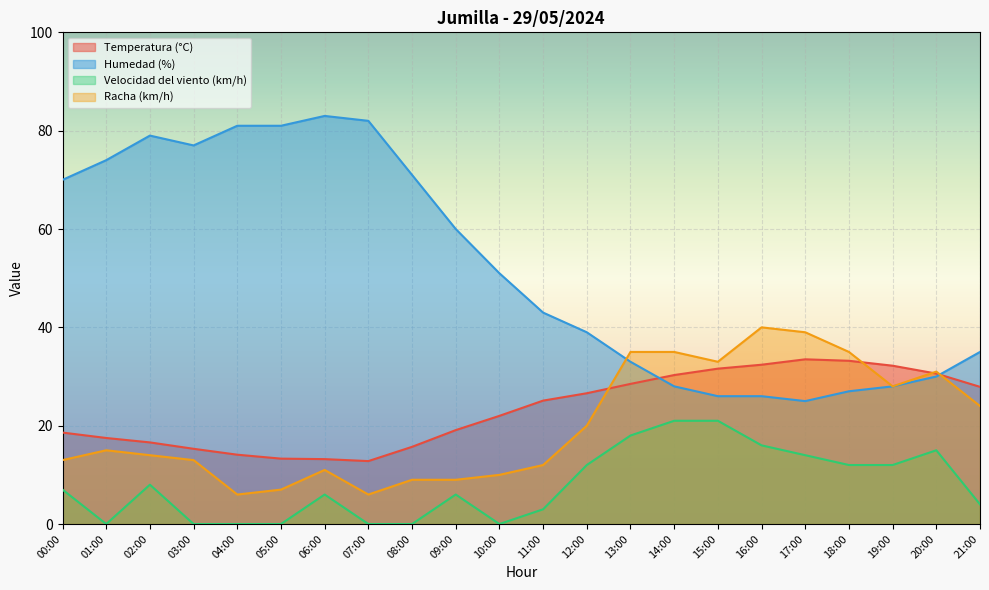

How many interior local valleys does the Humedad (%) series have?

2